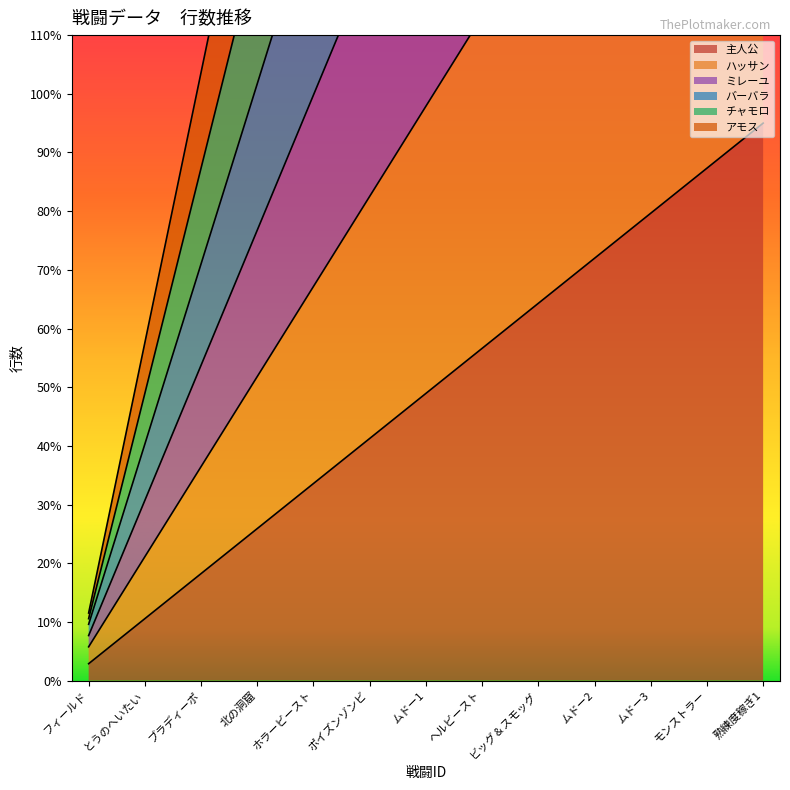

What are all the series names shown in the legend?

主人公, ハッサン, ミレーユ, バーバラ, チャモロ, アモス